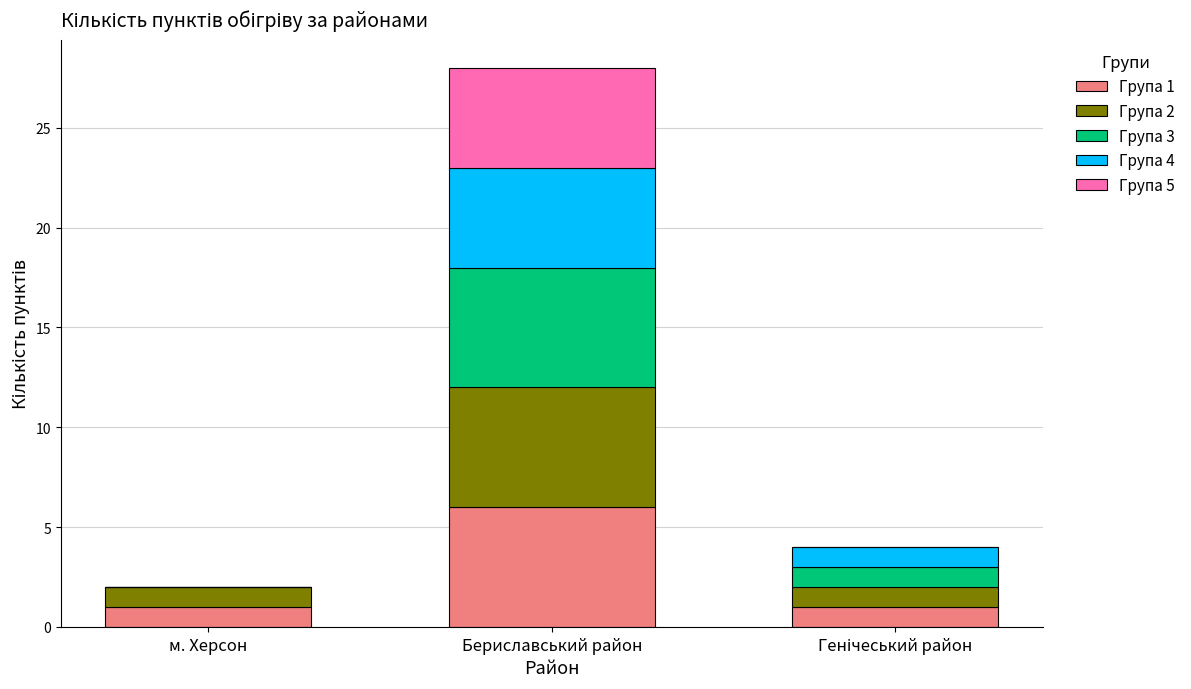

At which category is the sum across all series the highest?

Бериславський район